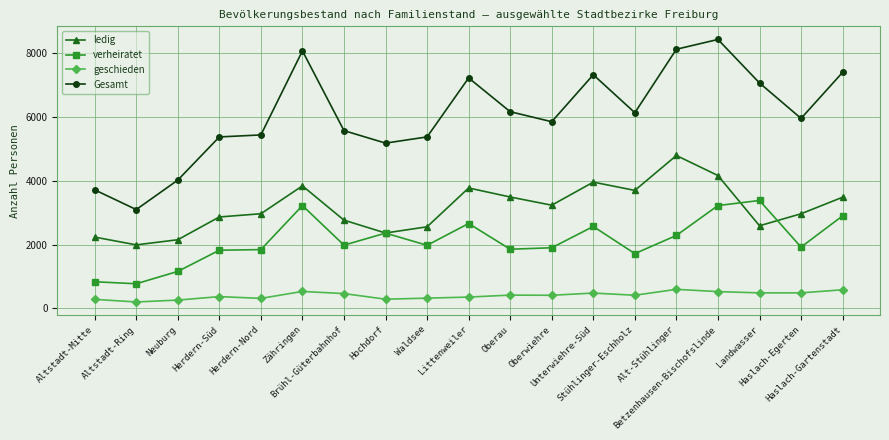

Is this an area chart (filled region under the line)?

No